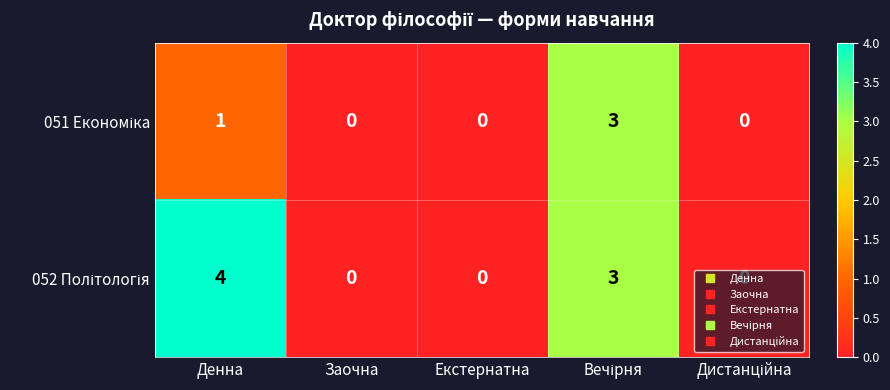

What is the total value across all series at Денна?

5